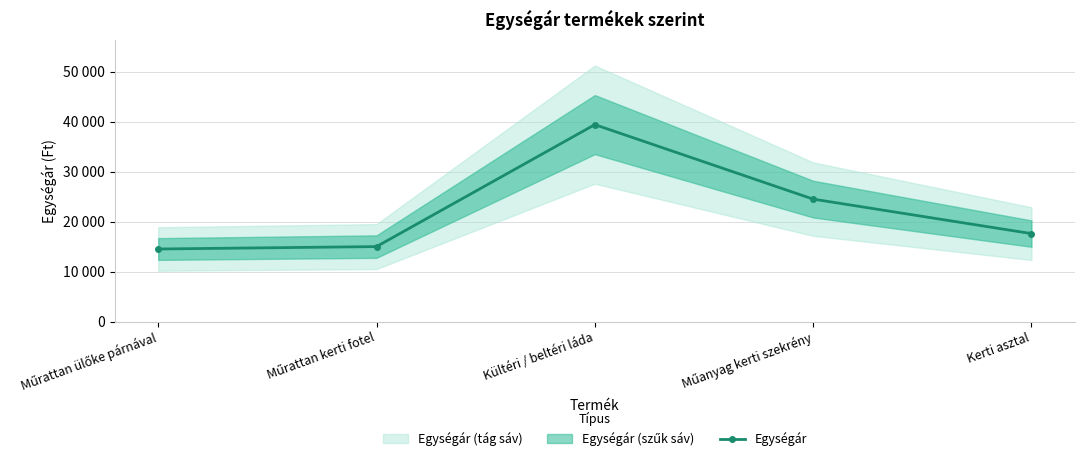

What is the change in value from Kültéri / beltéri láda to Műanyag kerti szekrény?

-14901